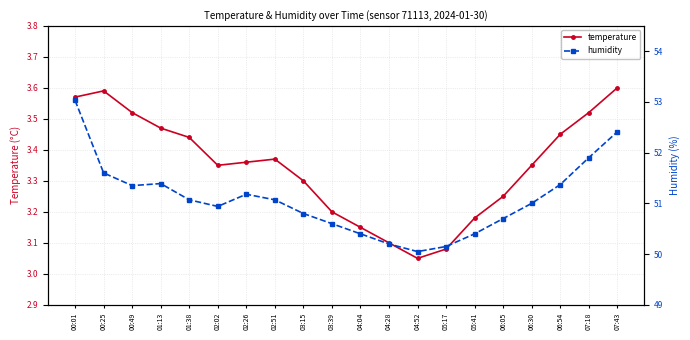

How many data points does each series have?

20